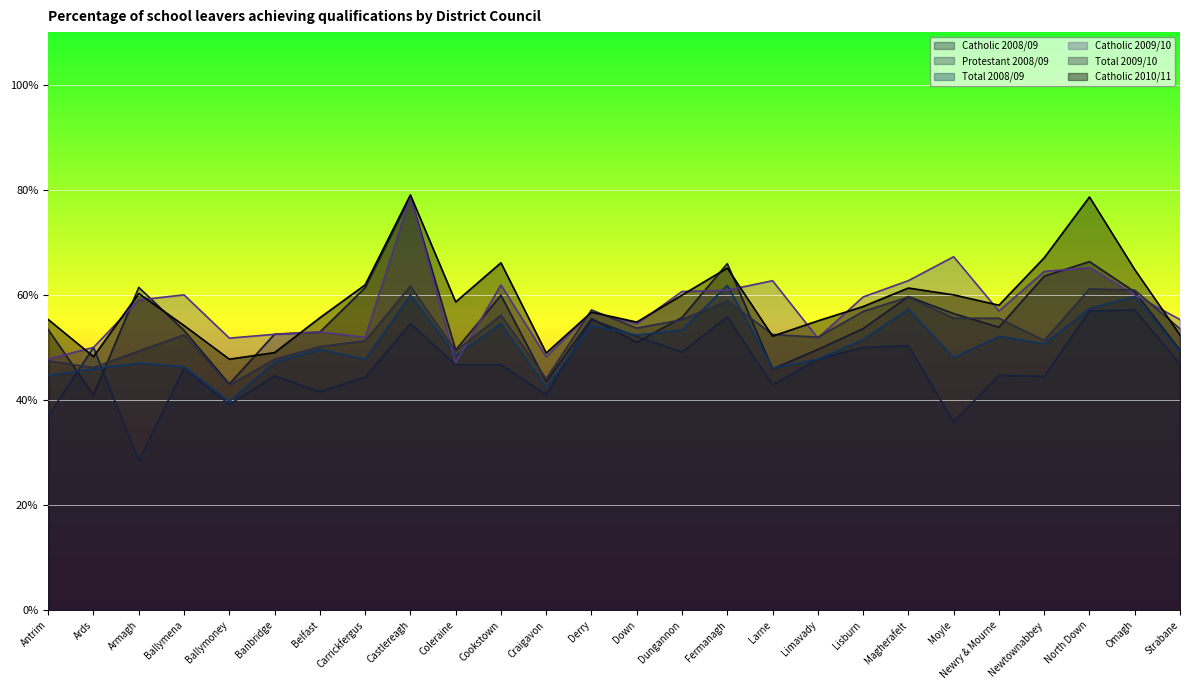

Between Craigavon and Ballymoney, which is larger?

Craigavon